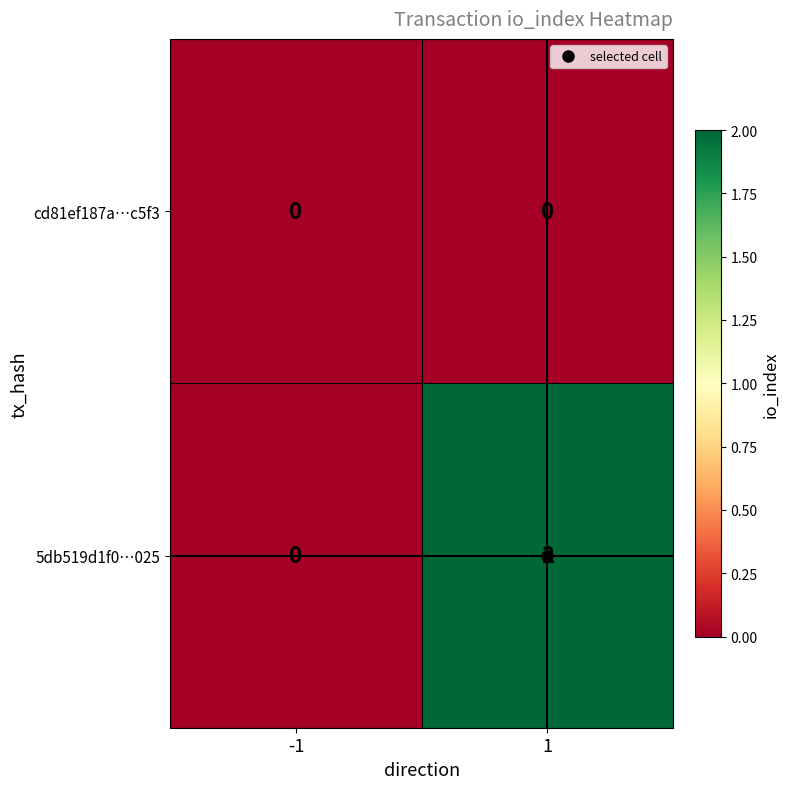

Is it true that cd81ef187a…c5f3 equals 0 at 1?

True